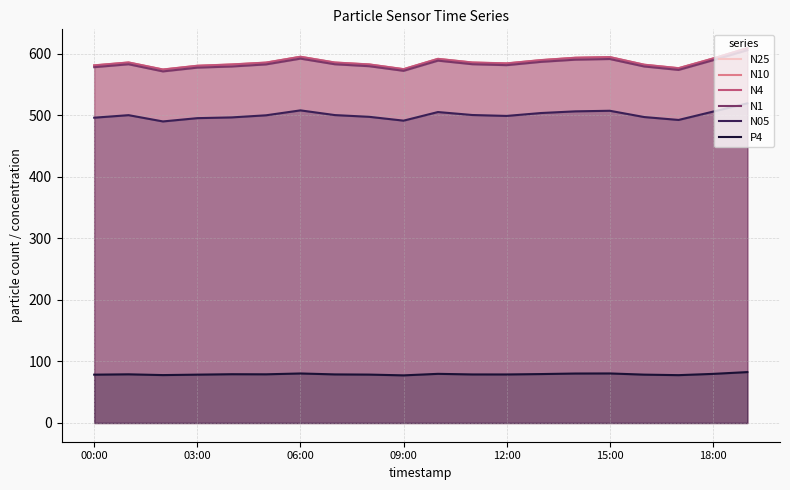

True or false: P4 has a value of 78.5 at 16.

True